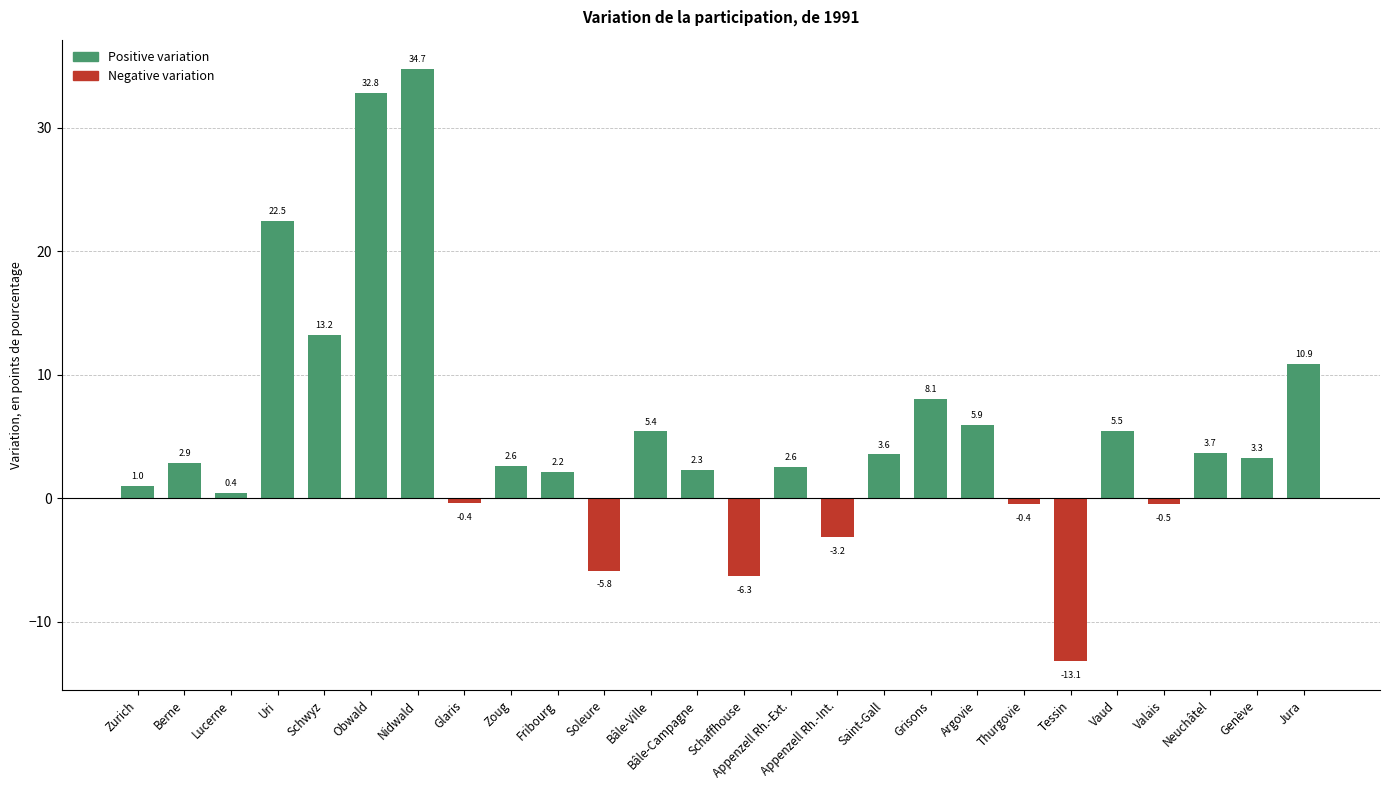

What is the minimum value shown in the chart?

-13.1